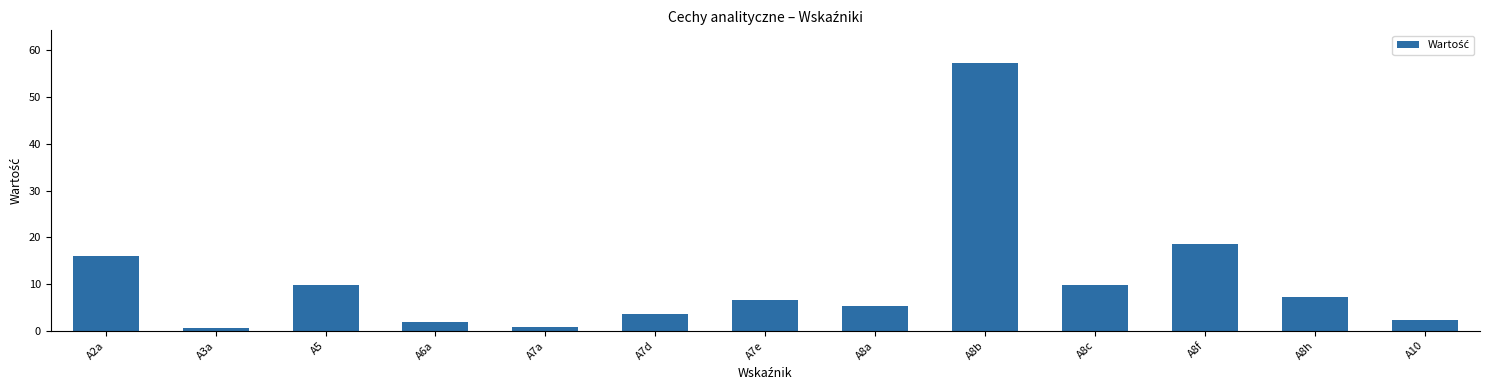

What is the label of the 12th bar from the right?

A3a